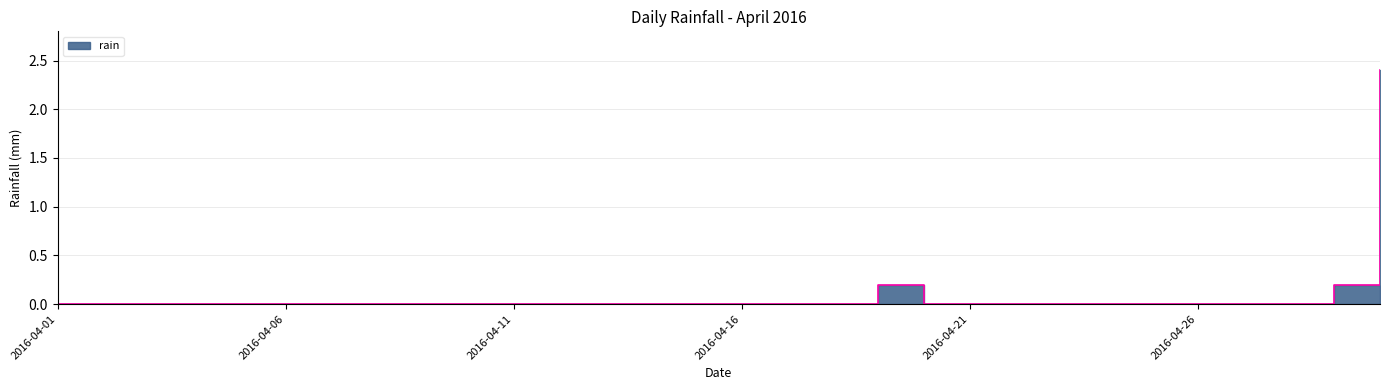

Rank the categories by value from lowest to highest.

2016-04-01, 2016-04-02, 2016-04-03, 2016-04-04, 2016-04-05, 2016-04-06, 2016-04-07, 2016-04-08, 2016-04-09, 2016-04-10, 2016-04-11, 2016-04-12, 2016-04-13, 2016-04-14, 2016-04-15, 2016-04-16, 2016-04-17, 2016-04-18, 2016-04-20, 2016-04-21, 2016-04-22, 2016-04-23, 2016-04-24, 2016-04-25, 2016-04-26, 2016-04-27, 2016-04-28, 2016-04-19, 2016-04-29, 2016-04-30